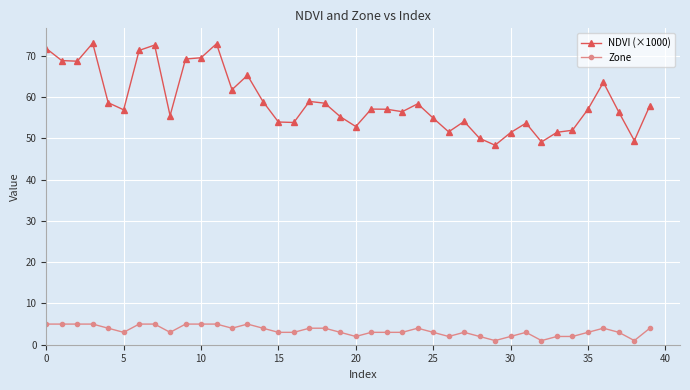

Does the chart display data point markers on the line(s)?

Yes